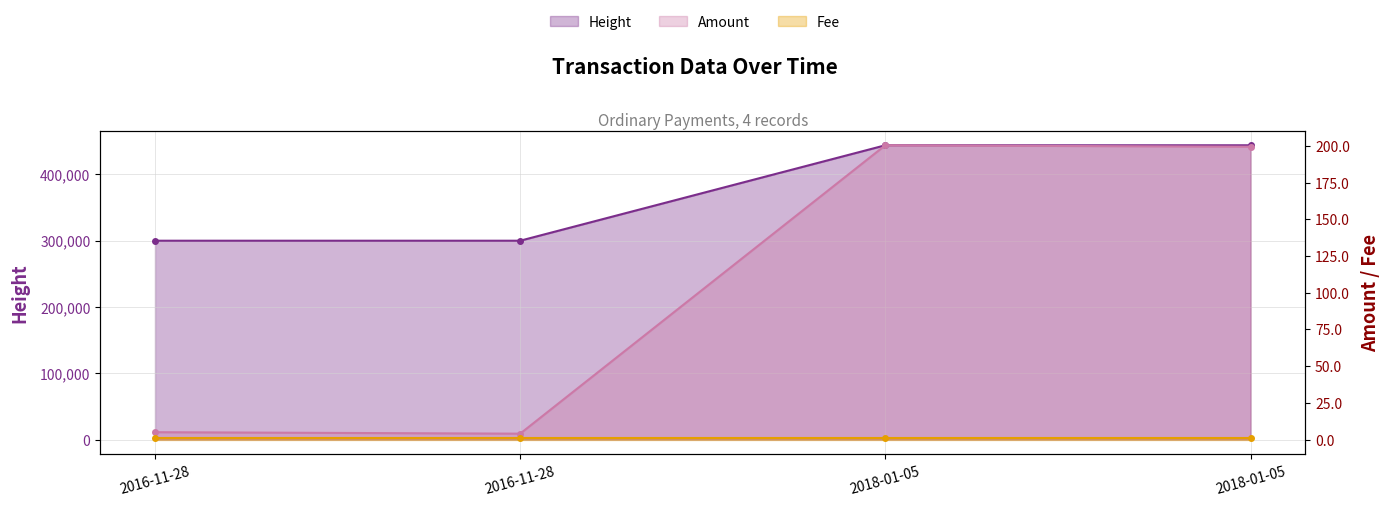

Which series has the largest total across all categories?

Height